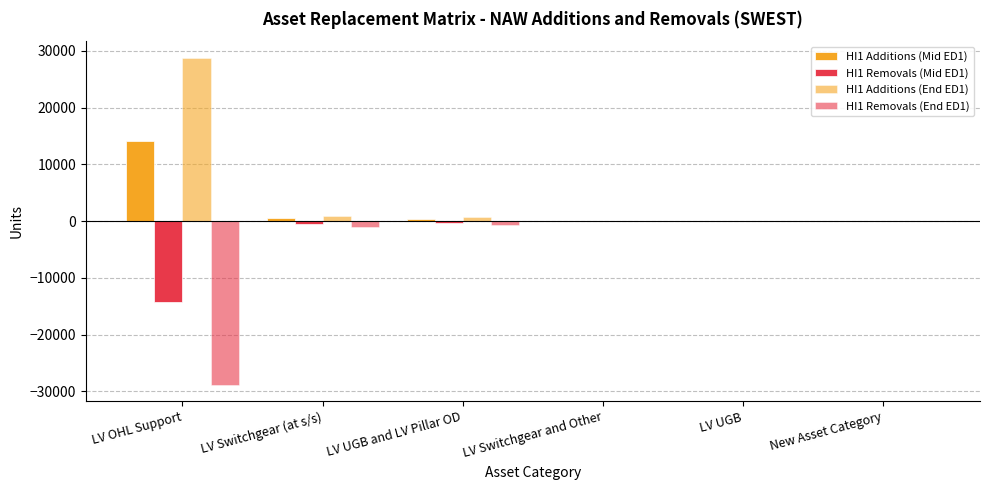

How many groups of bars are there?

6